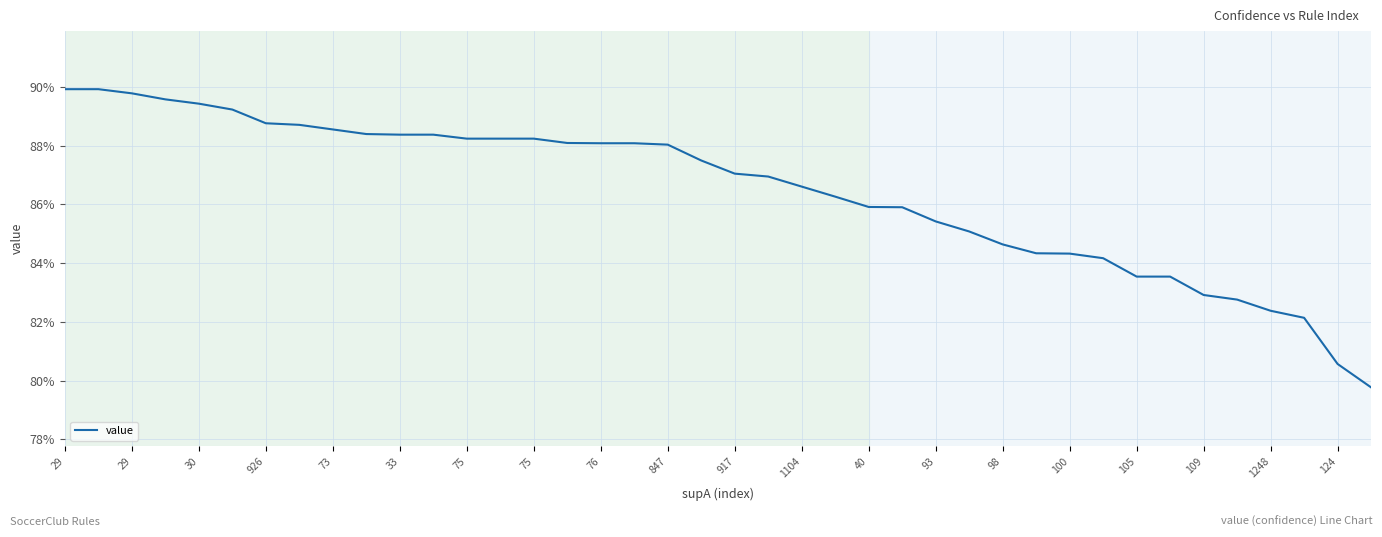

Where is the data nearest to the value 0?

39